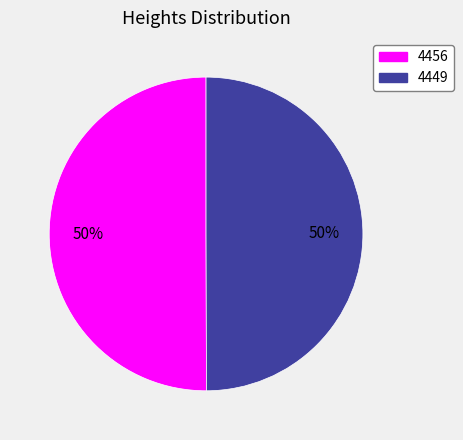

To the nearest percent, what percentage of the pie is 4456?

50%